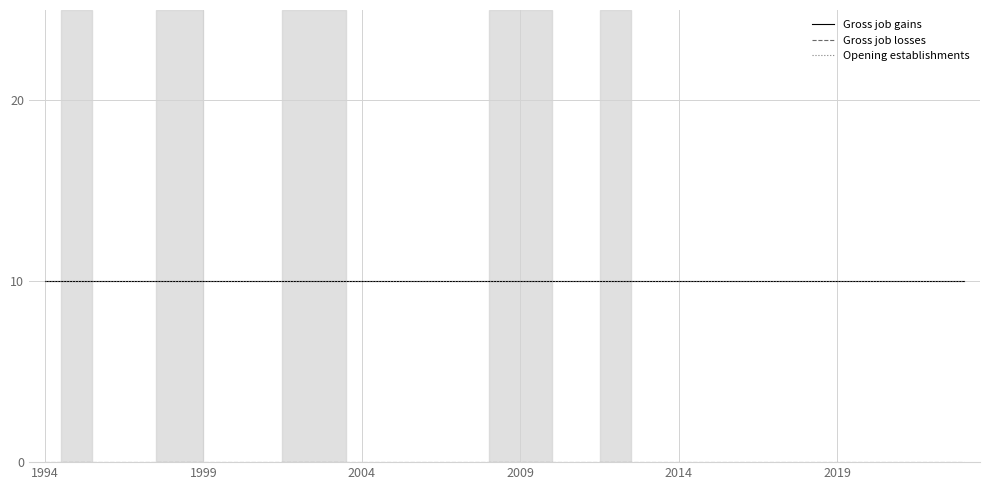

True or false: Opening establishments has more than 1 points higher than both neighbors.

False